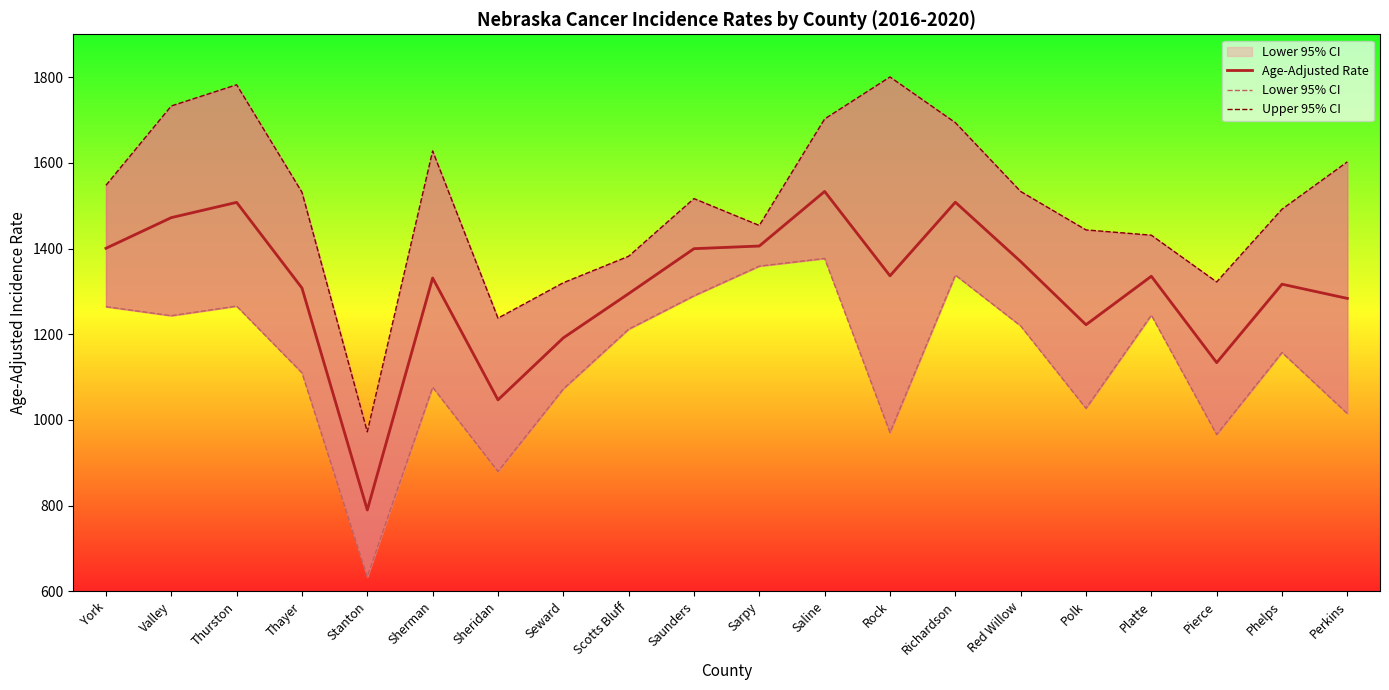

What are all the series names shown in the legend?

Age-Adjusted Rate, Lower 95% CI, Upper 95% CI